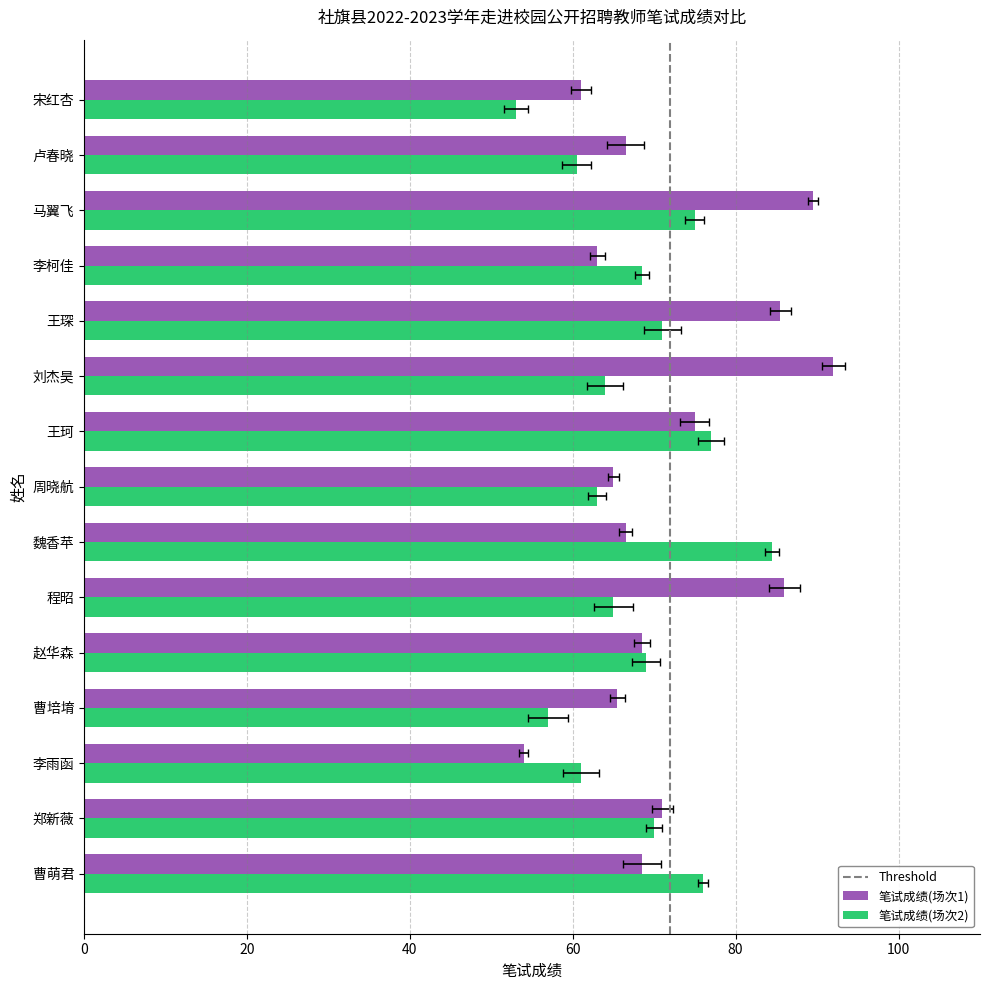

Rank the categories by 笔试成绩(场次2) value from lowest to highest.

宋红杏, 曹培堉, 卢春晓, 李雨函, 周晓航, 刘杰昊, 程昭, 李柯佳, 赵华森, 郑新薇, 王琛, 马翼飞, 曹萌君, 王珂, 魏香苹